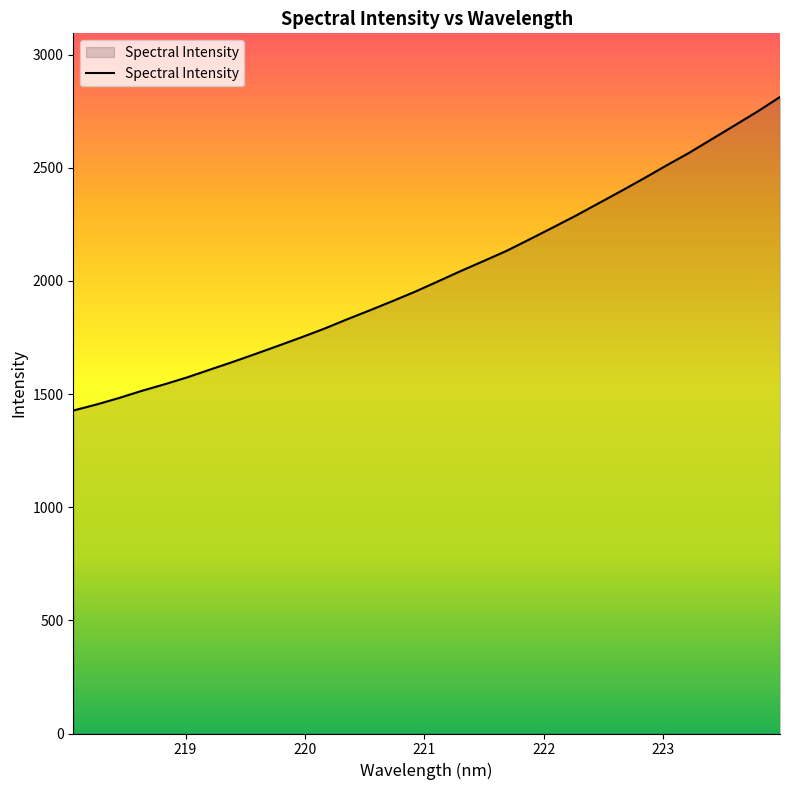

What is the greatest value displayed?

2812.4